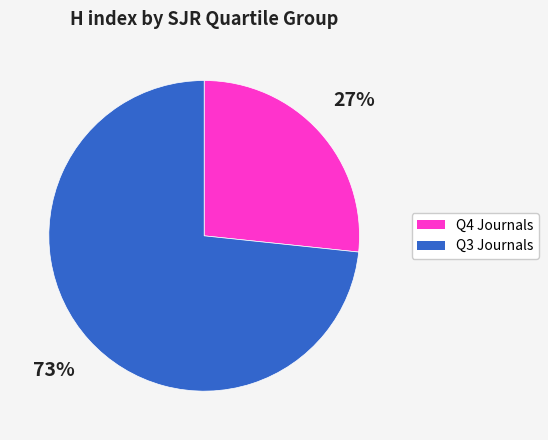

Is there any slice that represents more than half of the pie?

Yes